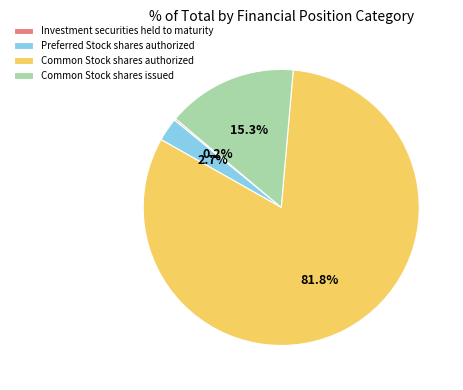

Does any single category account for the majority?

Yes